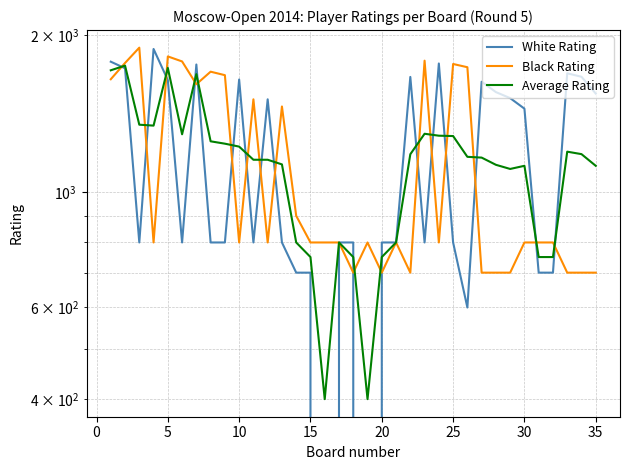

Which has a higher value, 25 or 0?

25